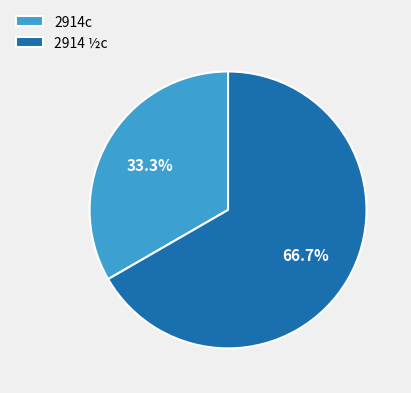

How much of the chart is everything except 2914 ½c?

33.3%